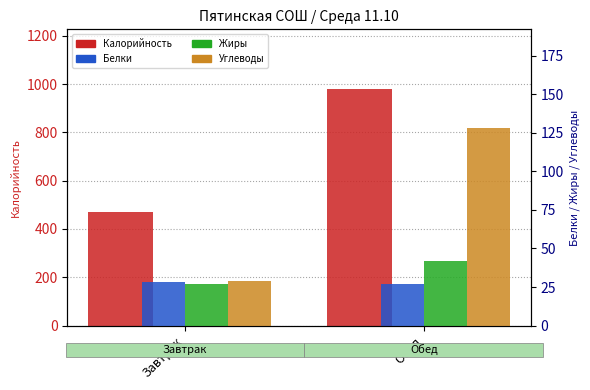

True or false: Калорийность has a value of 981.0 at Обед.

True